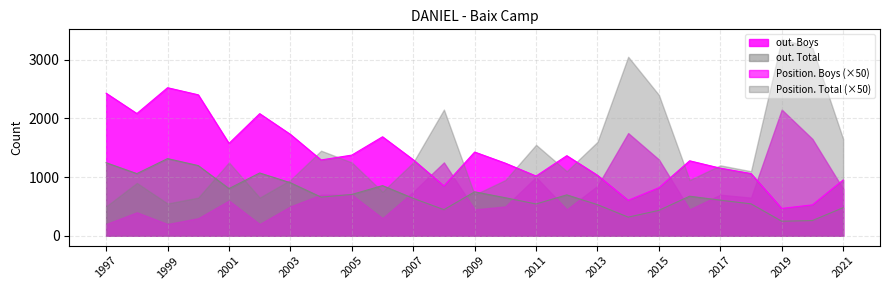

Is it true that out. Total equals 855 at 2006?

True